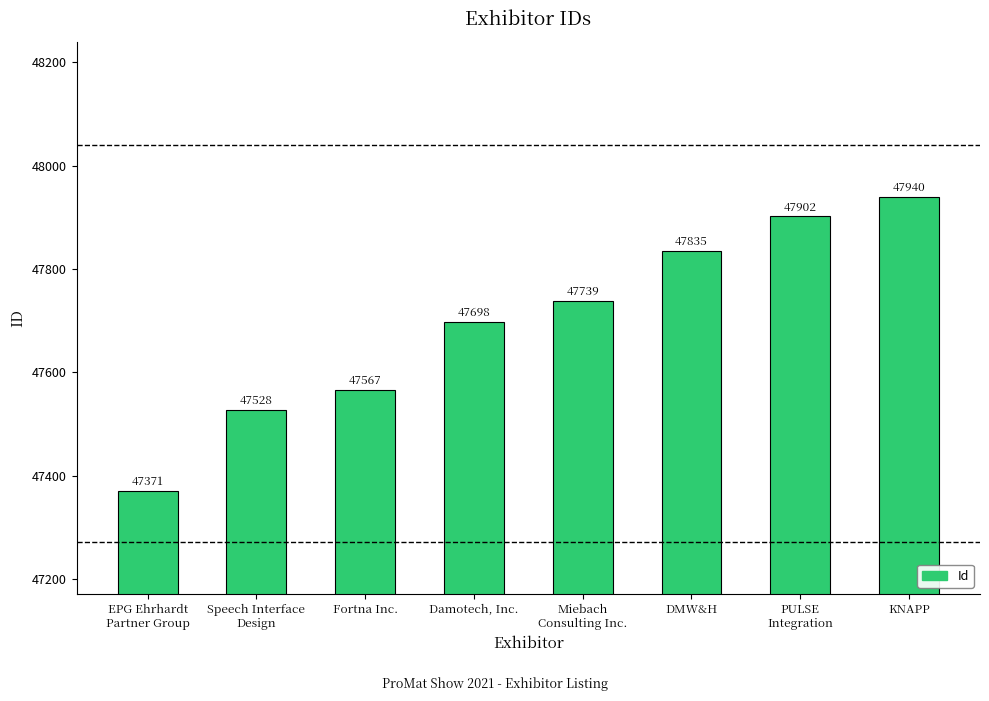

What is the label of the 1st bar from the left?

EPG Ehrhardt
Partner Group